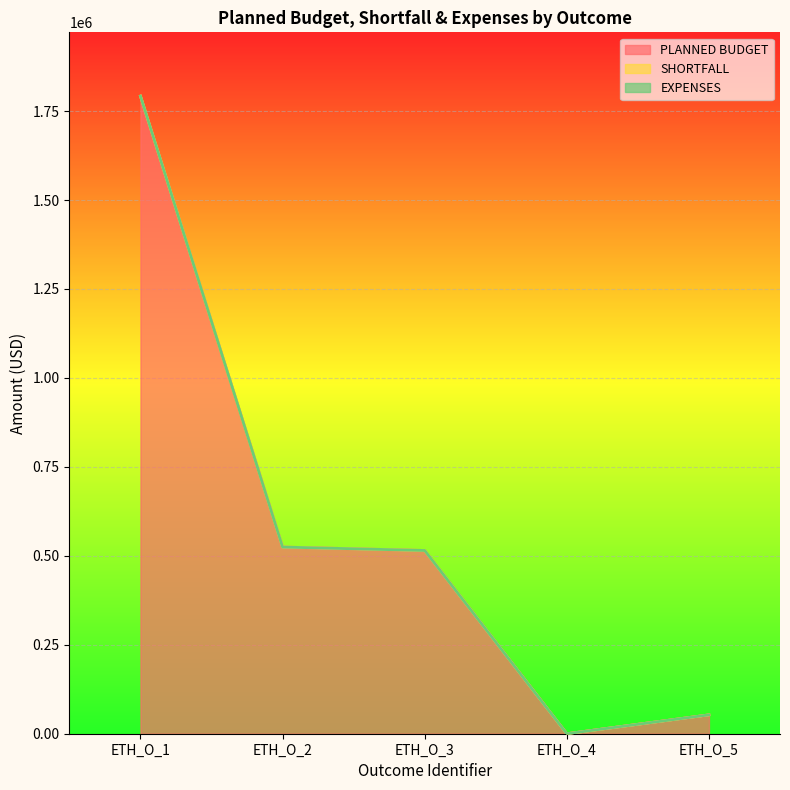

What is the total value across all series at ETH_O_4?

2